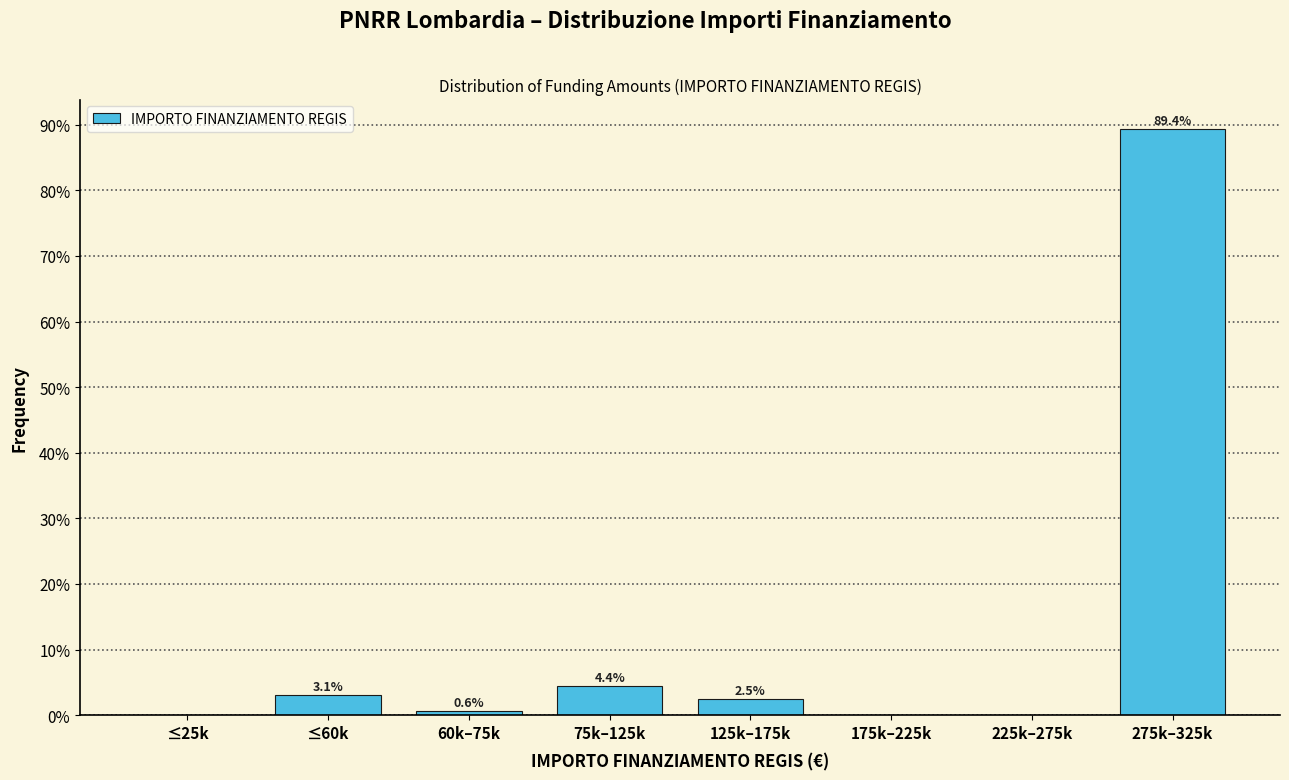

Reading left to right, transcribe all the data shown in this chart.

≤25k=0.0	≤60k=3.1	60k–75k=0.6	75k–125k=4.4	125k–175k=2.5	175k–225k=0.0	225k–275k=0.0	275k–325k=89.4